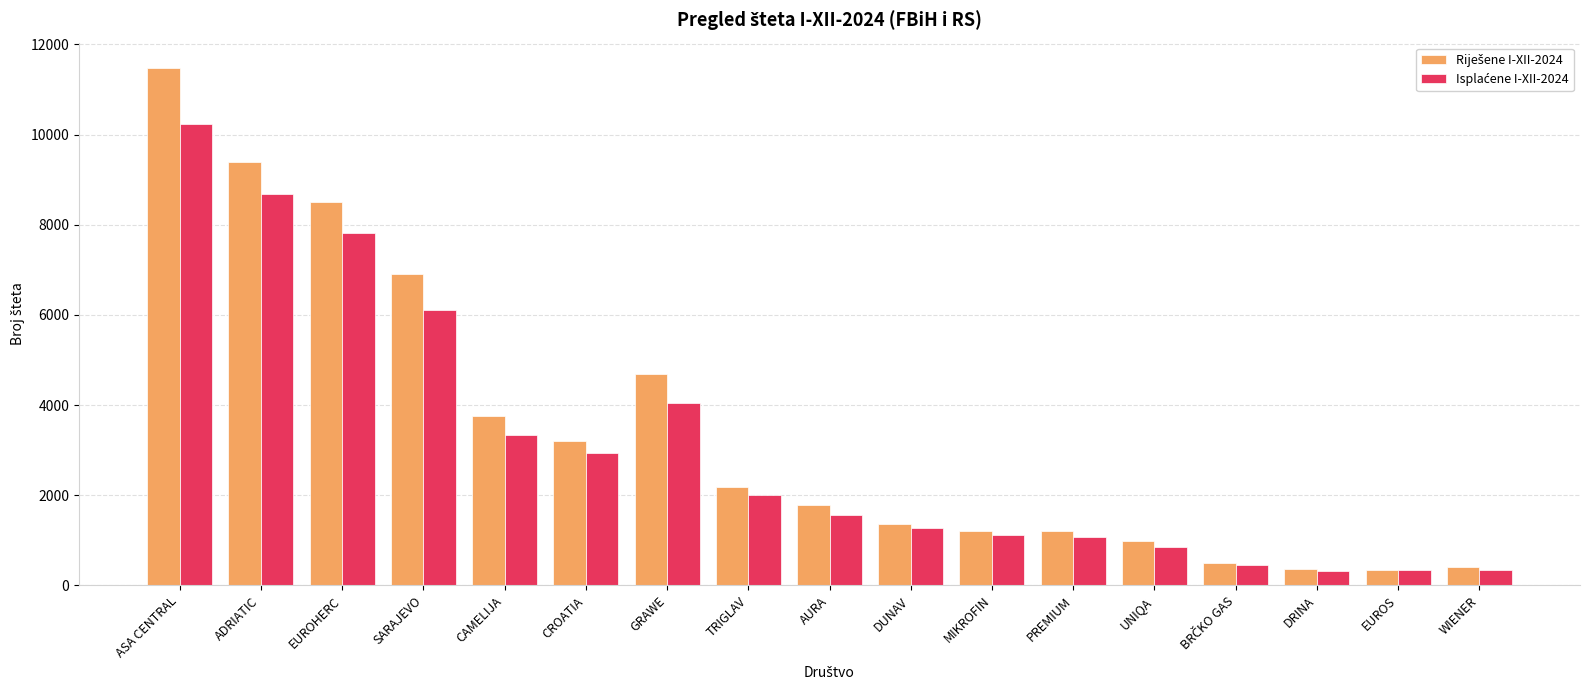

What position from the left is CAMELIJA?

5